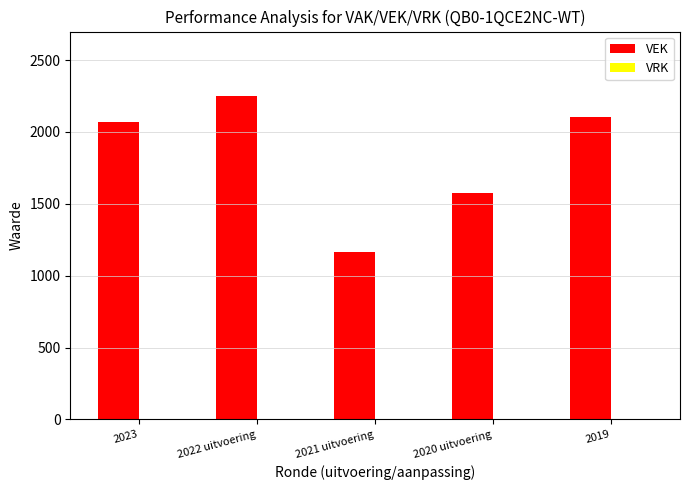

How many series are shown in this chart?

1